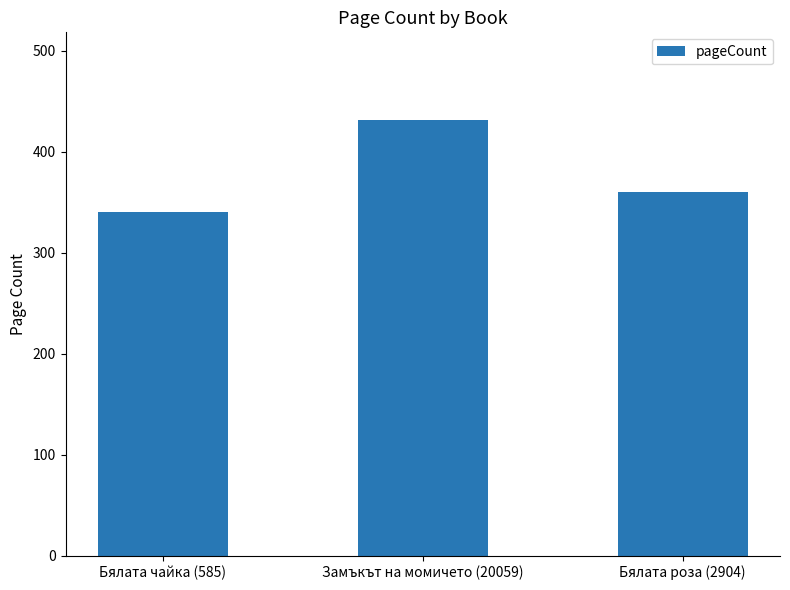

Rank the categories by value from highest to lowest.

Замъкът на момичето (20059), Бялата роза (2904), Бялата чайка (585)